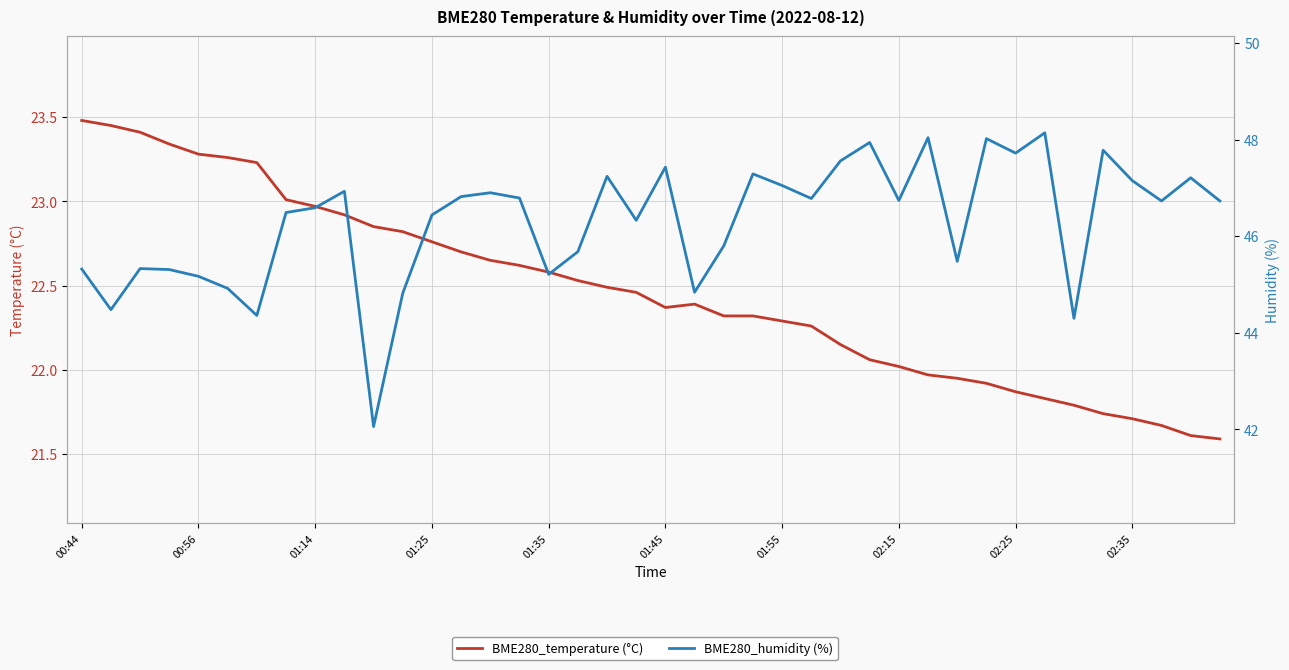

At how many categories does at least one series exceed 32?

40